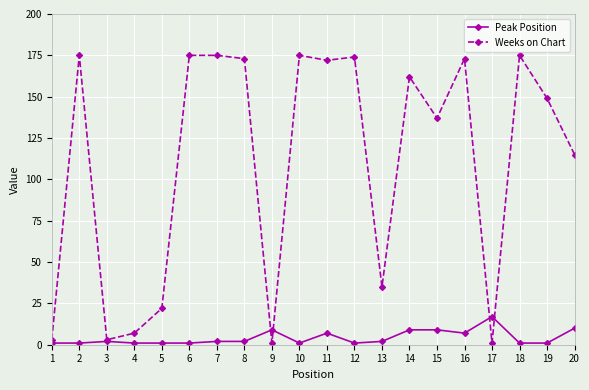

What is the difference between the second highest and minimum values in the Weeks on Chart series?

174